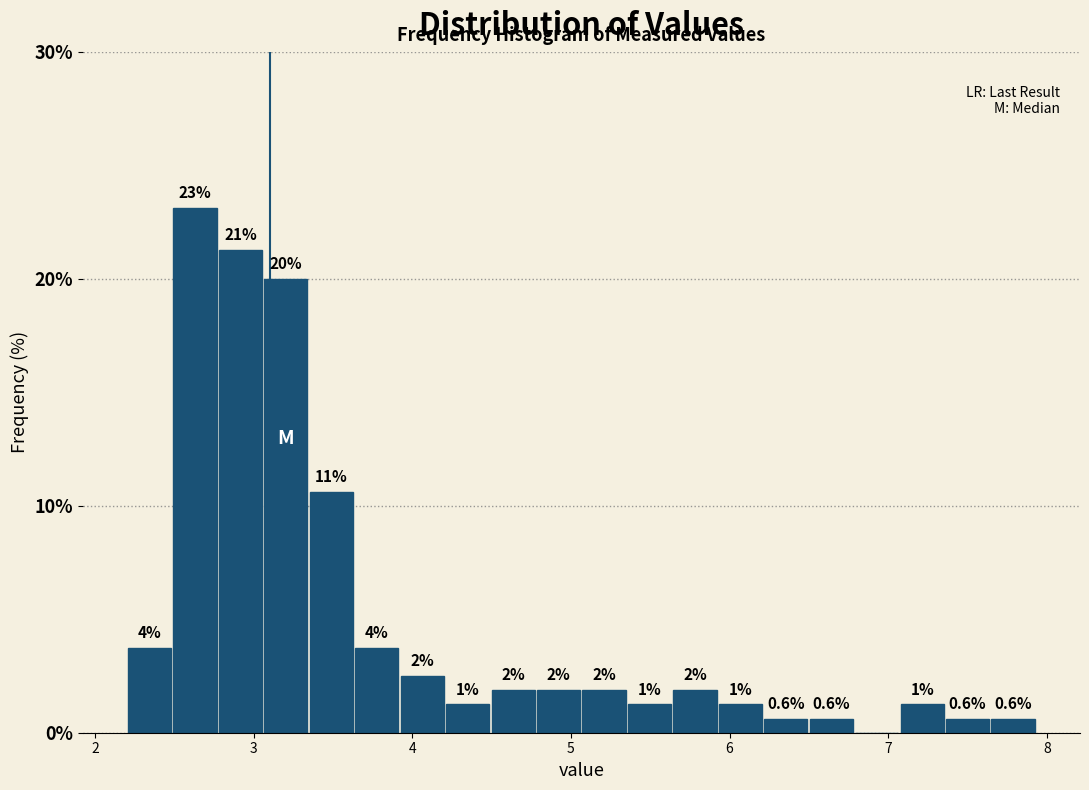

Read against the x-axis, roughly where is the centre of the tallest bar?

2.6